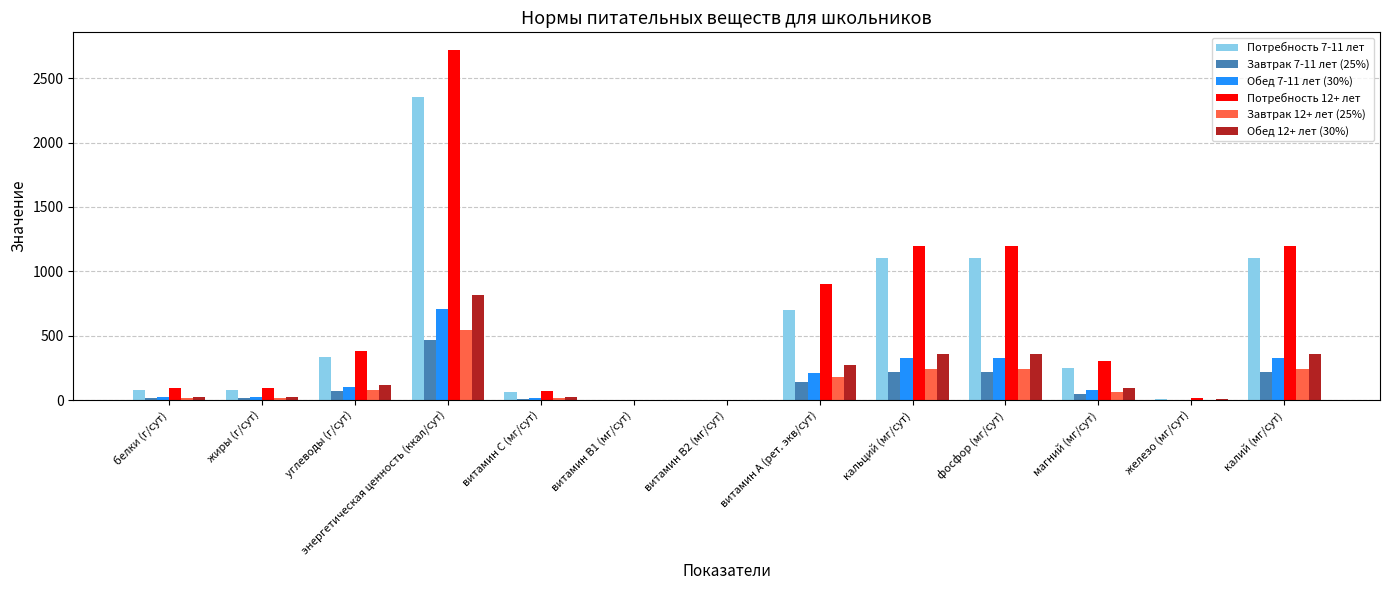

What is the sum of the Завтрак 7-11 лет (25%) values at витамин B1 (мг/сут) and энергетическая ценность (ккал/сут)?

470.2